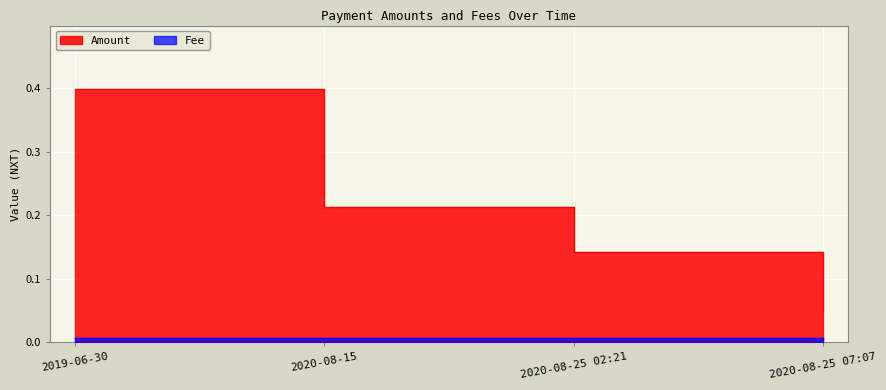

What is the change in value from 2019-06-30 to 2020-08-25 07:07?

-0.3